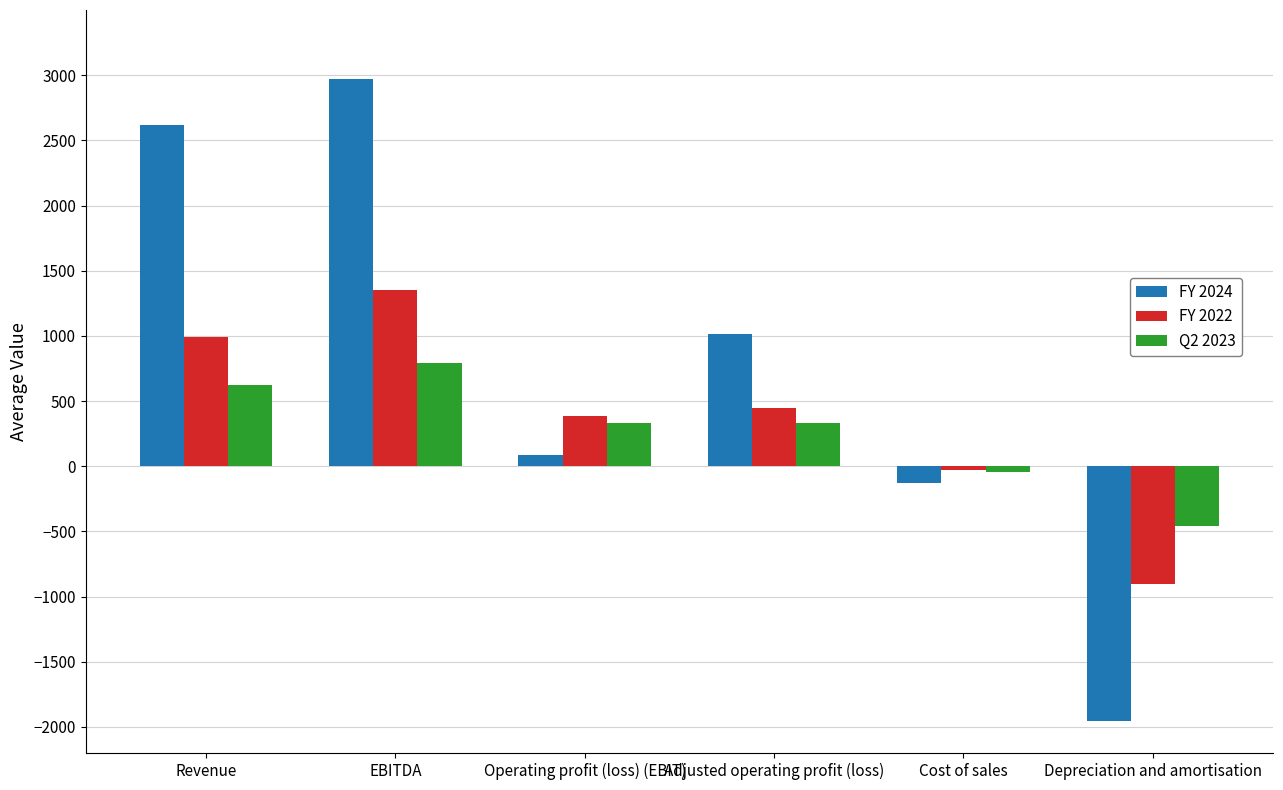

Which series has the largest total across all categories?

FY 2024